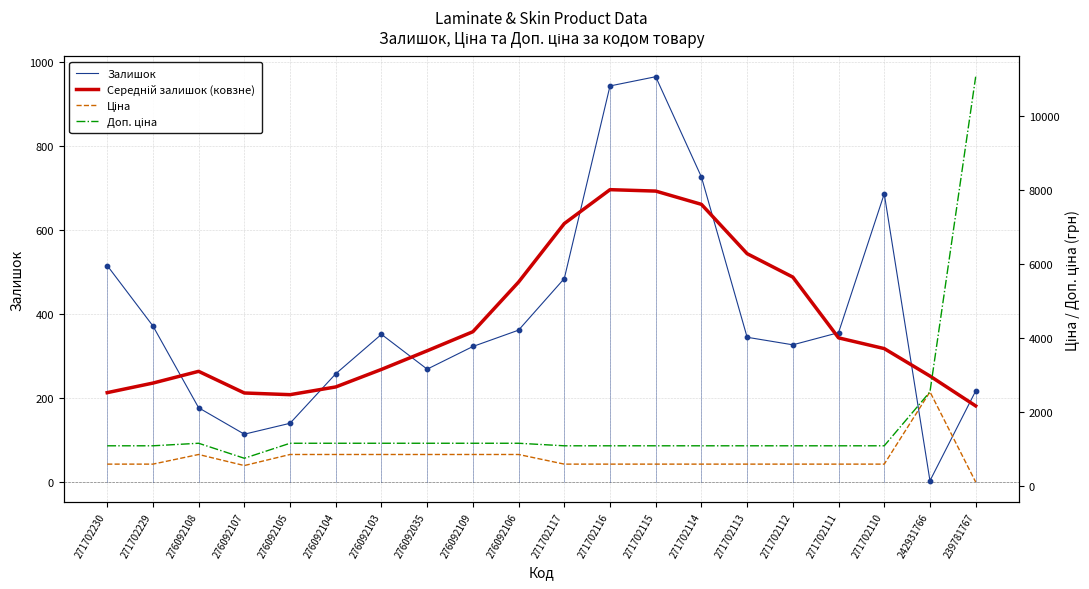

Which series contains the lowest Y value?

Залишок